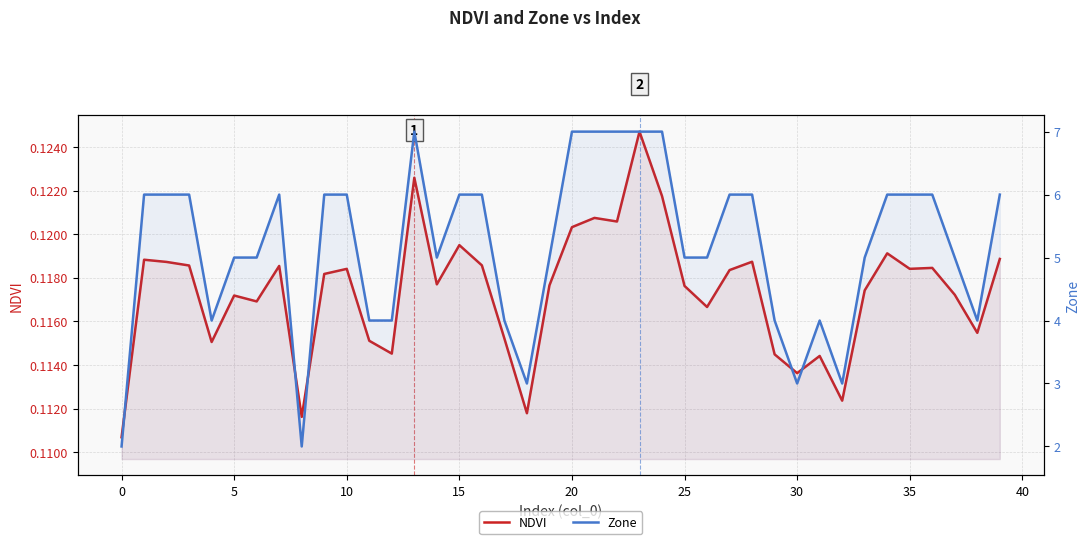

True or false: Zone and NDVI intersect in this chart.

False